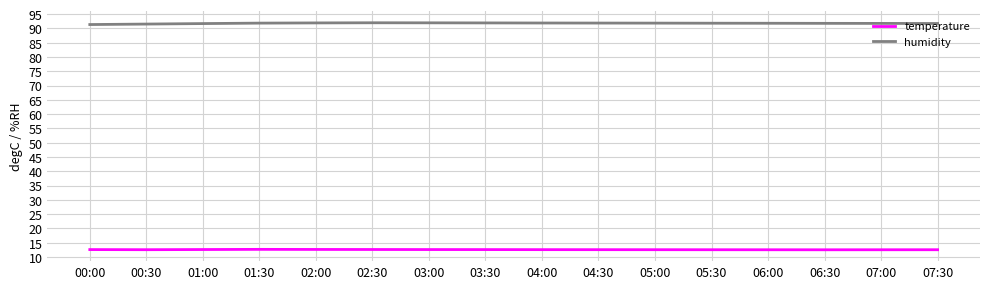

What position from the right is 06:00?

4